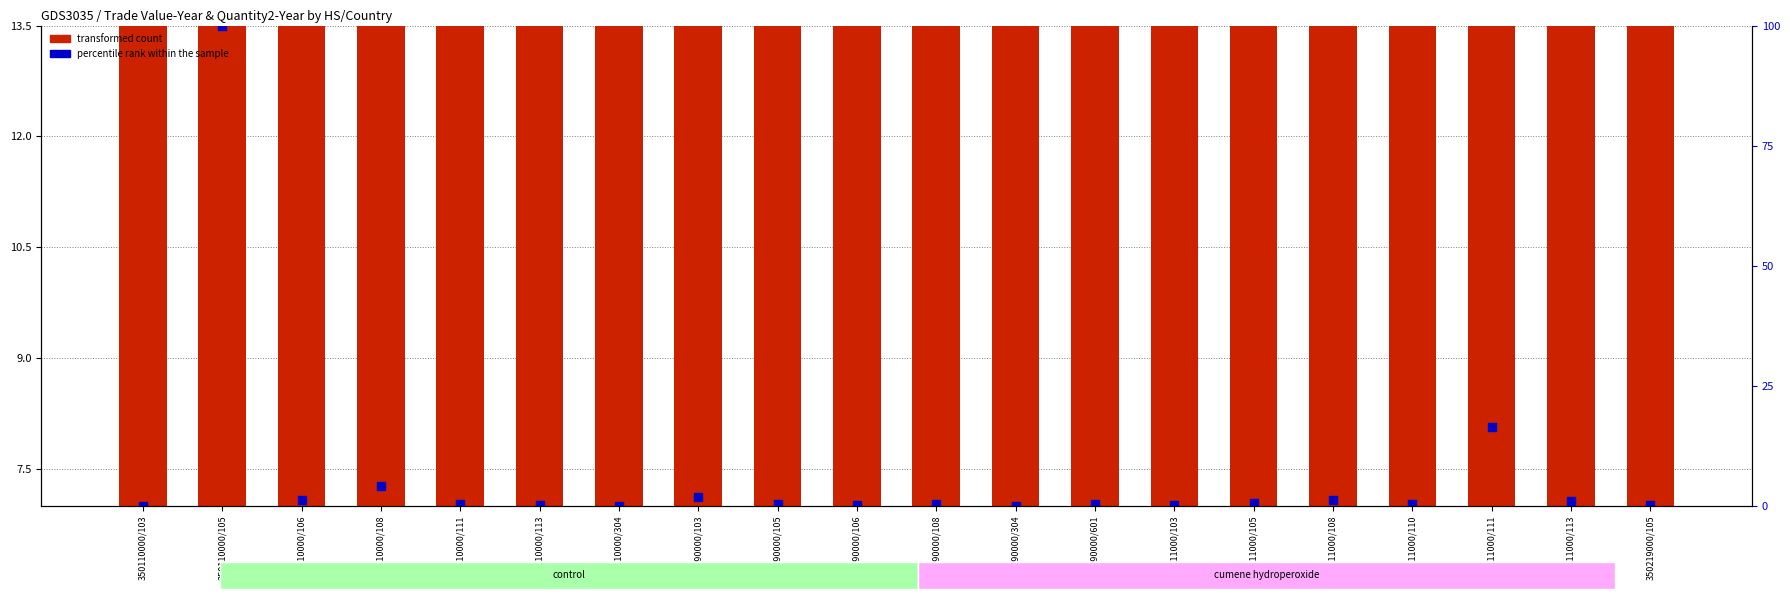

What are all the series names shown in the legend?

transformed count, percentile rank within the sample